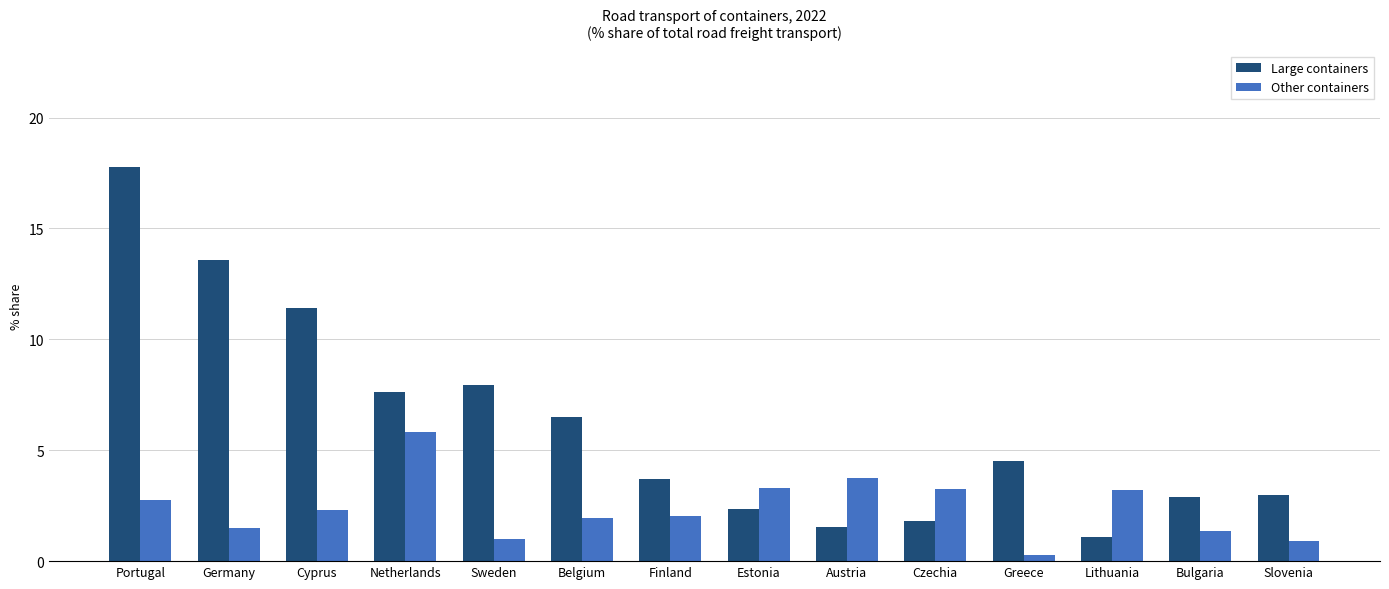

Read the Large containers value at Netherlands.

7.6